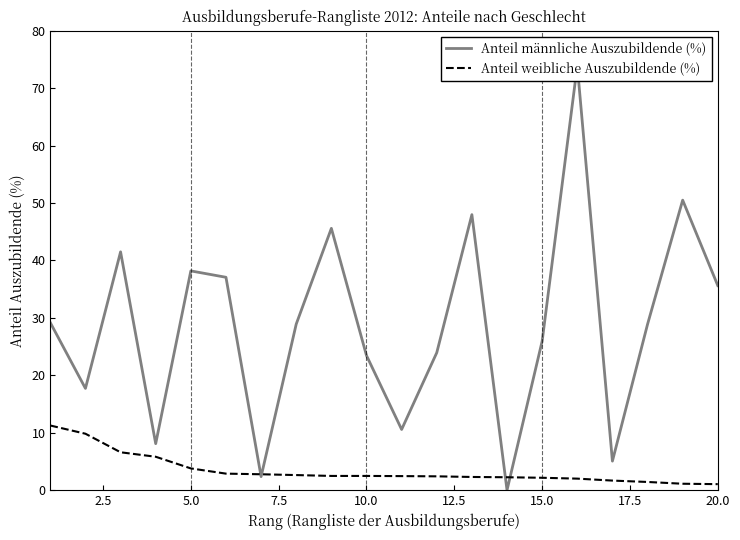

What is the maximum value for Anteil weibliche Auszubildende (%)?

11.3